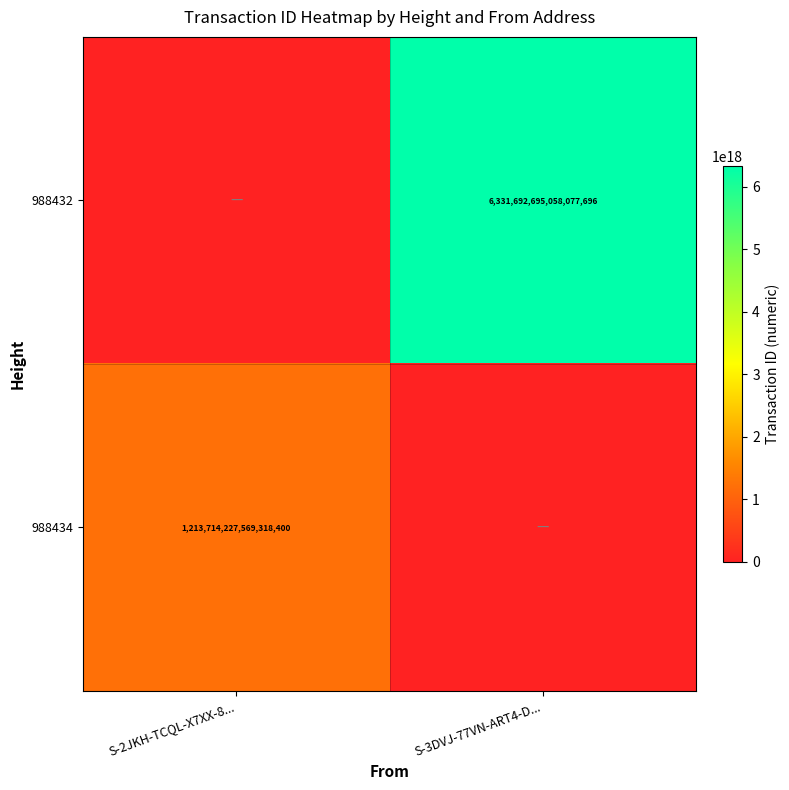

How many data points does each series have?

2